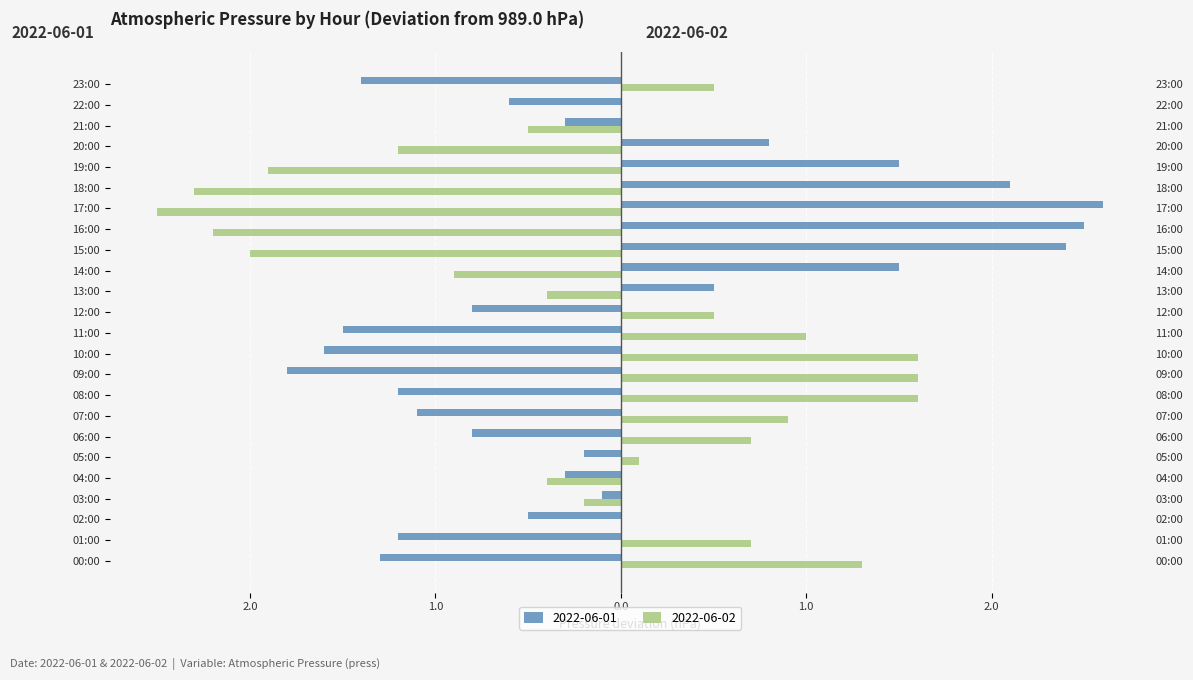

How many values in 2022-06-01 are above zero?

8